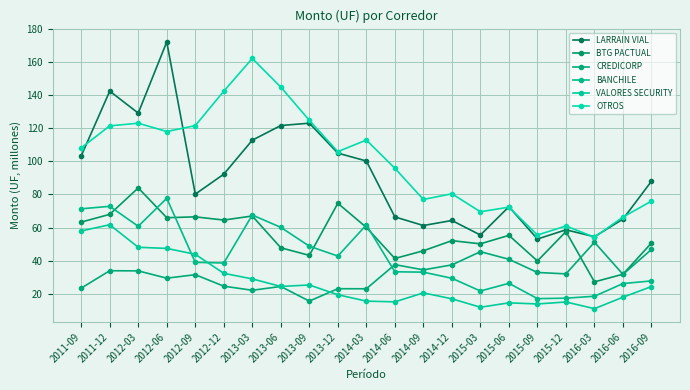

True or false: LARRAIN VIAL and BANCHILE cross at least once.

False